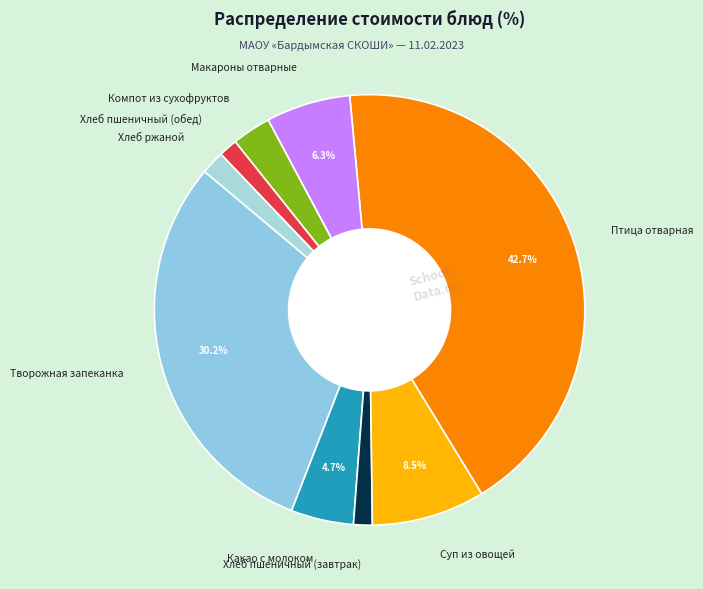

What percentage is the Компот из сухофруктов slice, to the nearest percent?

3%